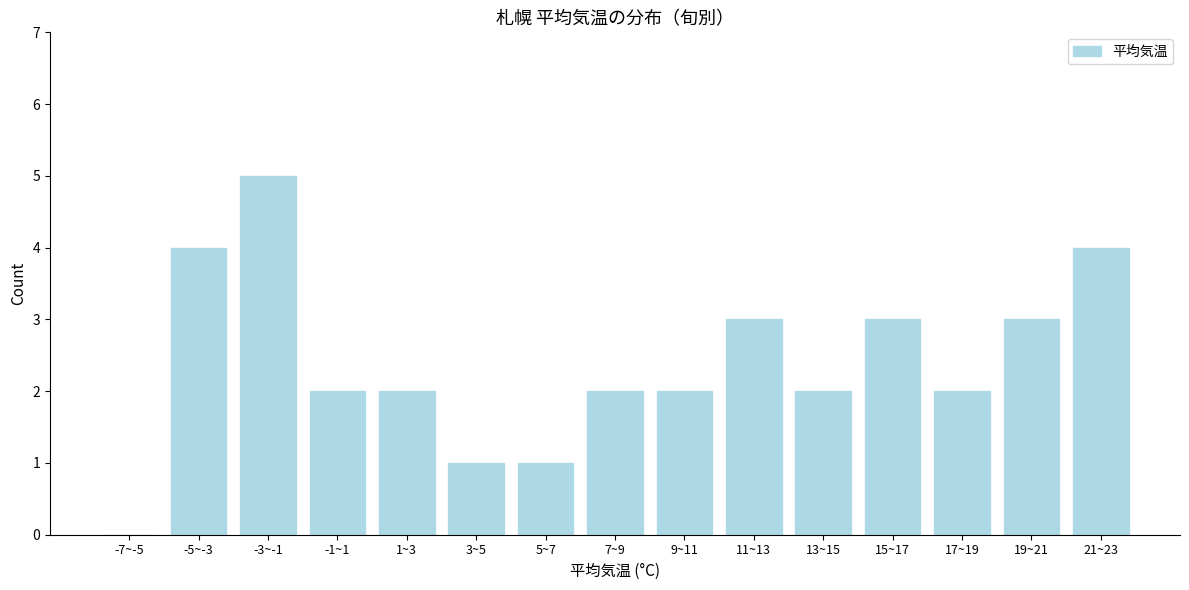

Reading left to right, what are all the values shown in this chart?

-7~-5=0	-5~-3=4	-3~-1=5	-1~1=2	1~3=2	3~5=1	5~7=1	7~9=2	9~11=2	11~13=3	13~15=2	15~17=3	17~19=2	19~21=3	21~23=4